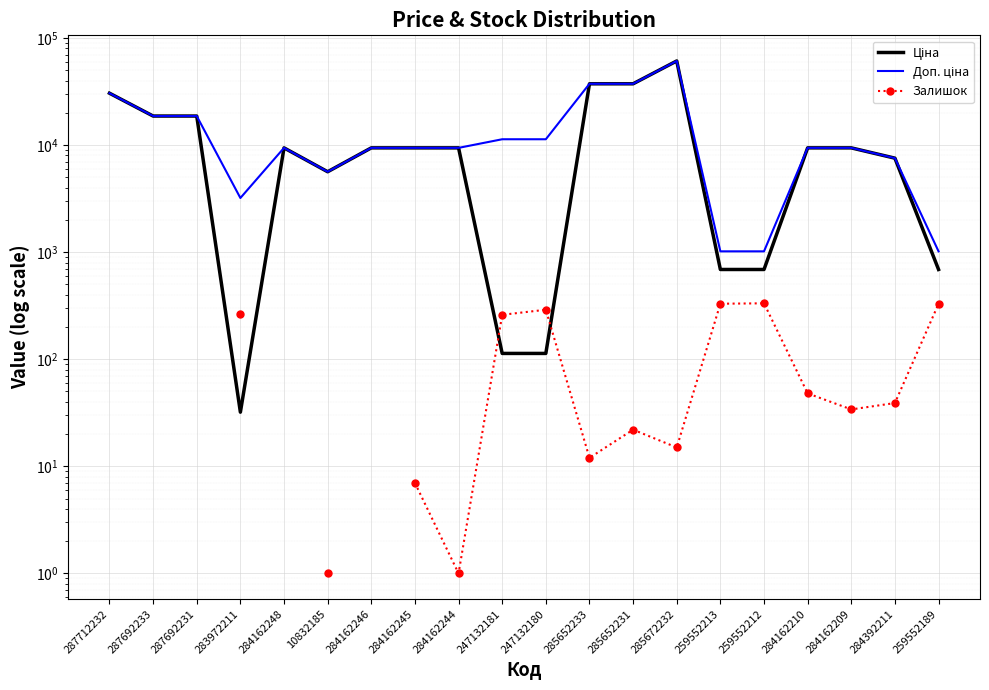

What is the spread (max minus min) of values at 284162245?

9409.9